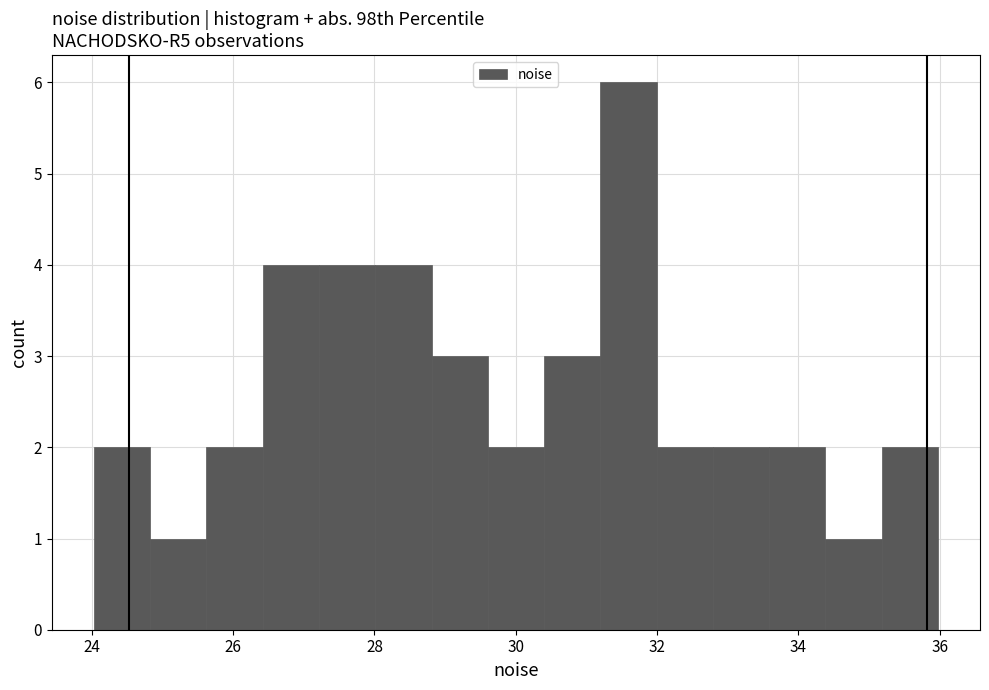

Read against the x-axis, roughly where is the centre of the tallest bar?

31.6